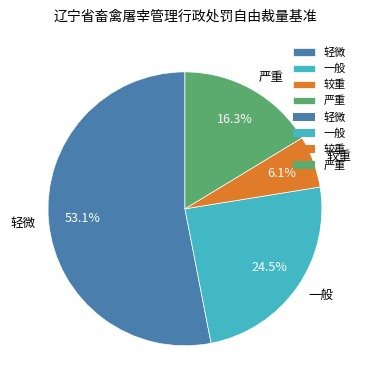

To the nearest percent, what is the difference between the largest and smallest slice percentages?

47%